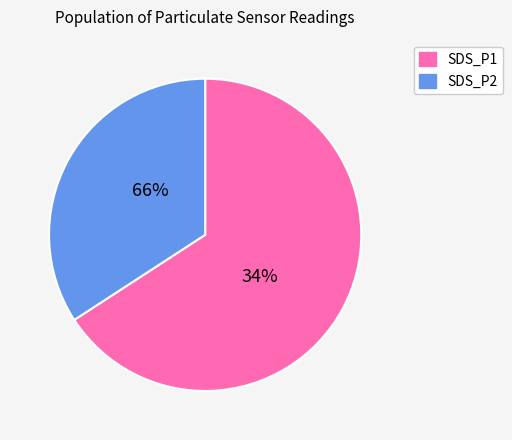

To the nearest percent, what is the combined percentage of SDS_P2 and SDS_P1?

100%